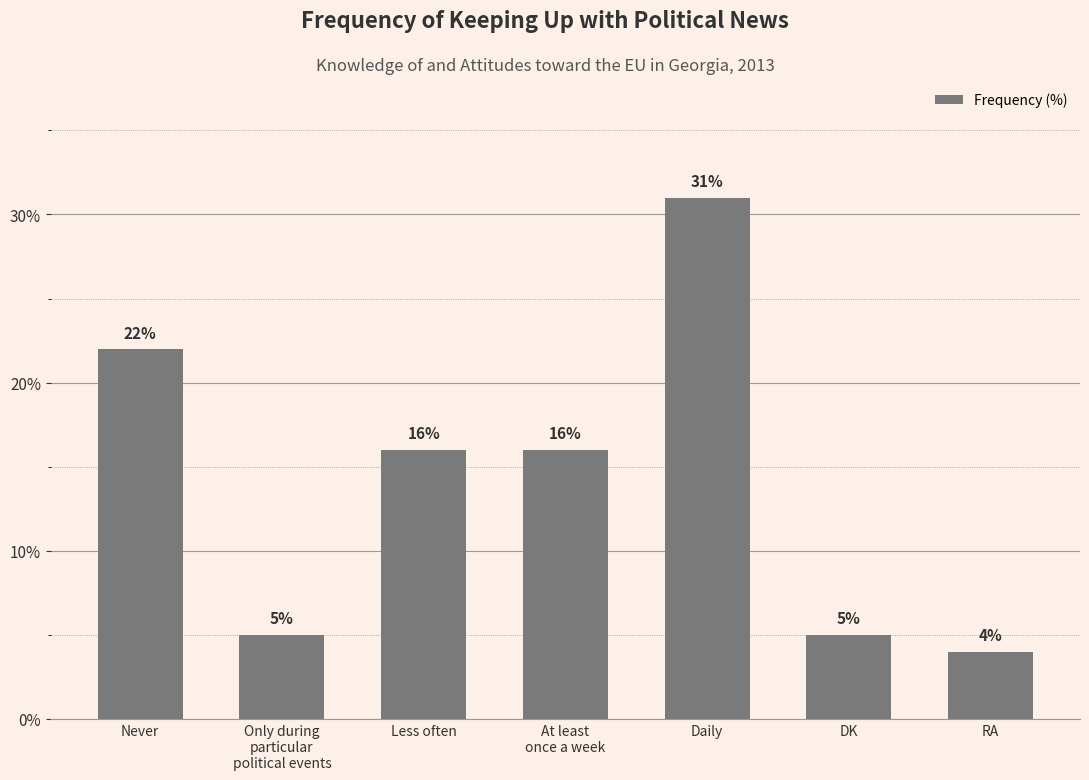

Which category has the highest value across all series?

Daily